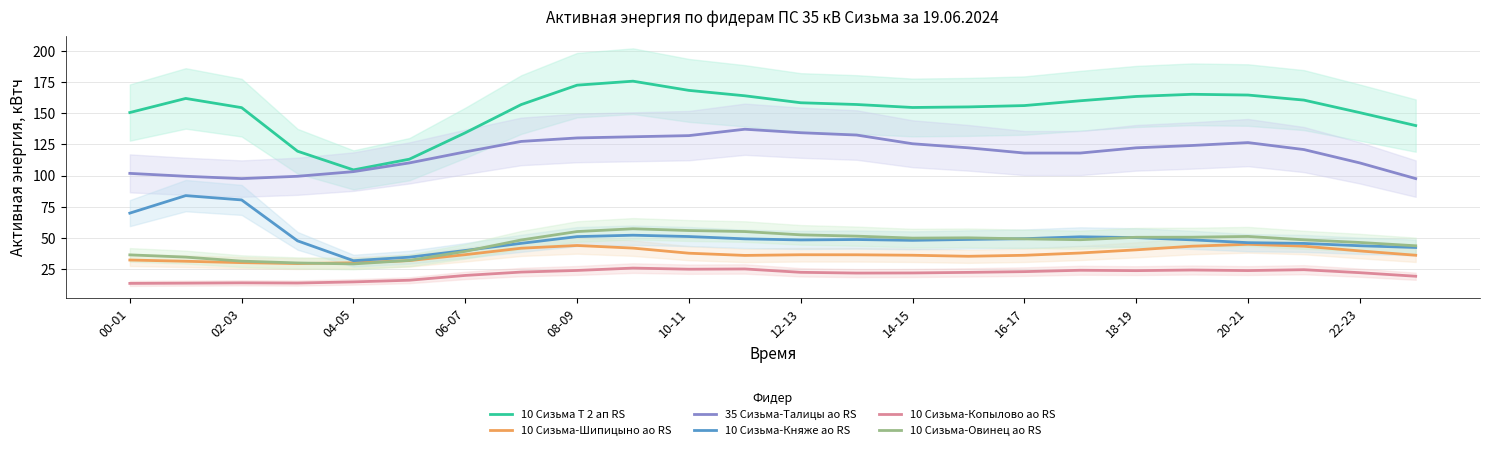

Which series has the largest total across all categories?

10 Сизьма Т 2 ап RS